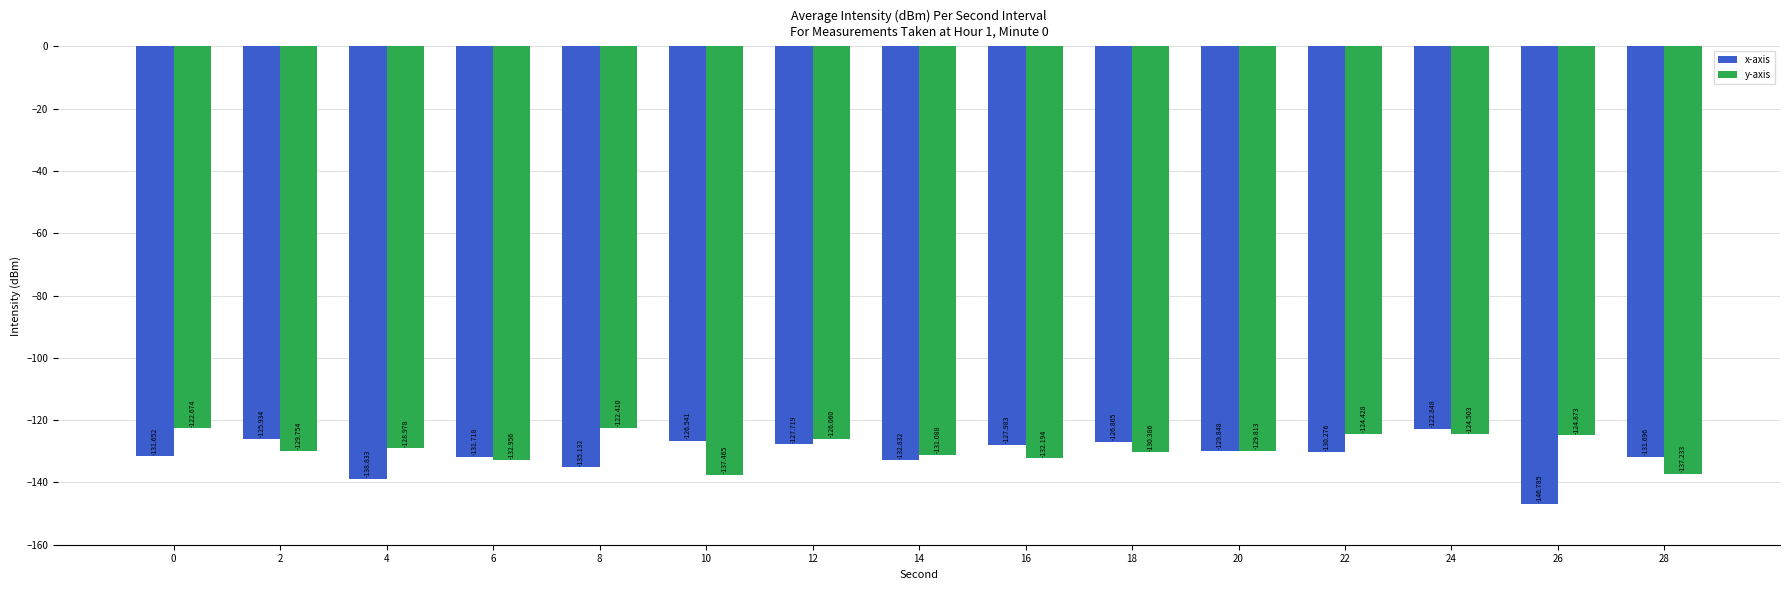

Which series has the largest total across all categories?

y-axis